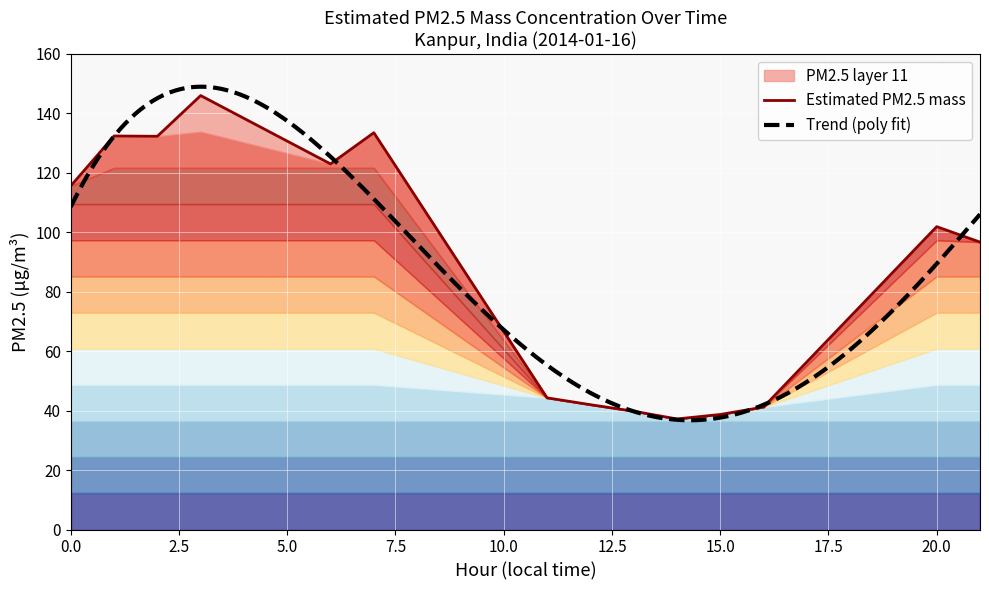

Is it true that the value at 0 is 115.6?

True